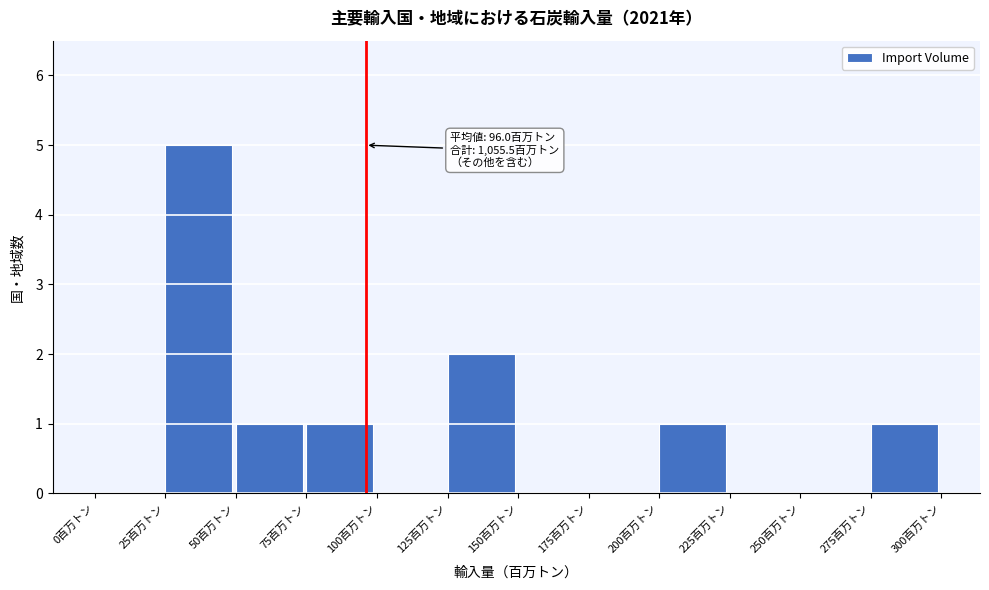

Which range on the x-axis has the tallest bar?

25 to 50